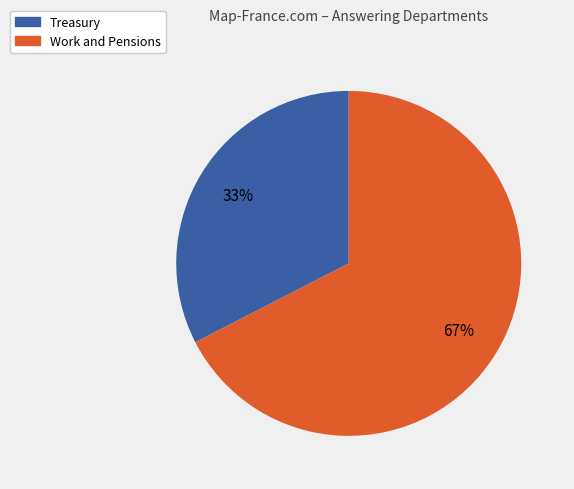

Which category has the biggest portion of the pie?

Work and Pensions